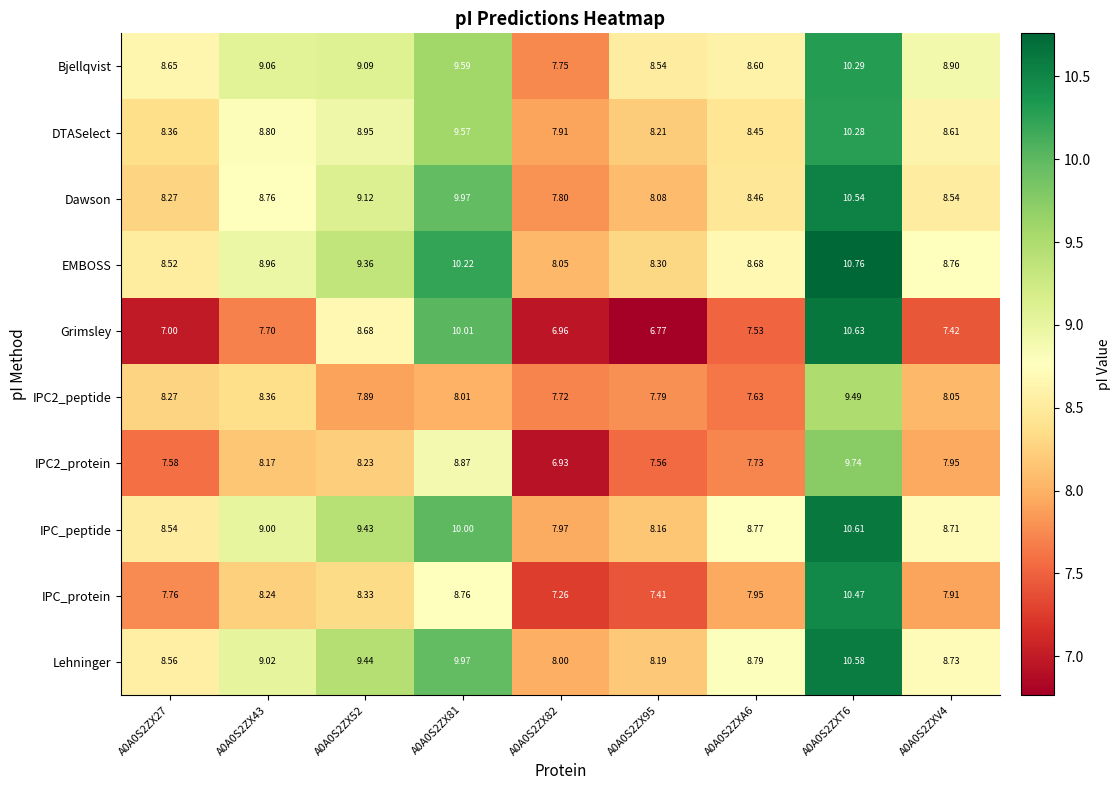

At A0A0S2ZXV4, list the series in order from largest to smallest.

Bjellqvist, EMBOSS, Lehninger, IPC_peptide, DTASelect, Dawson, IPC2_peptide, IPC2_protein, IPC_protein, Grimsley